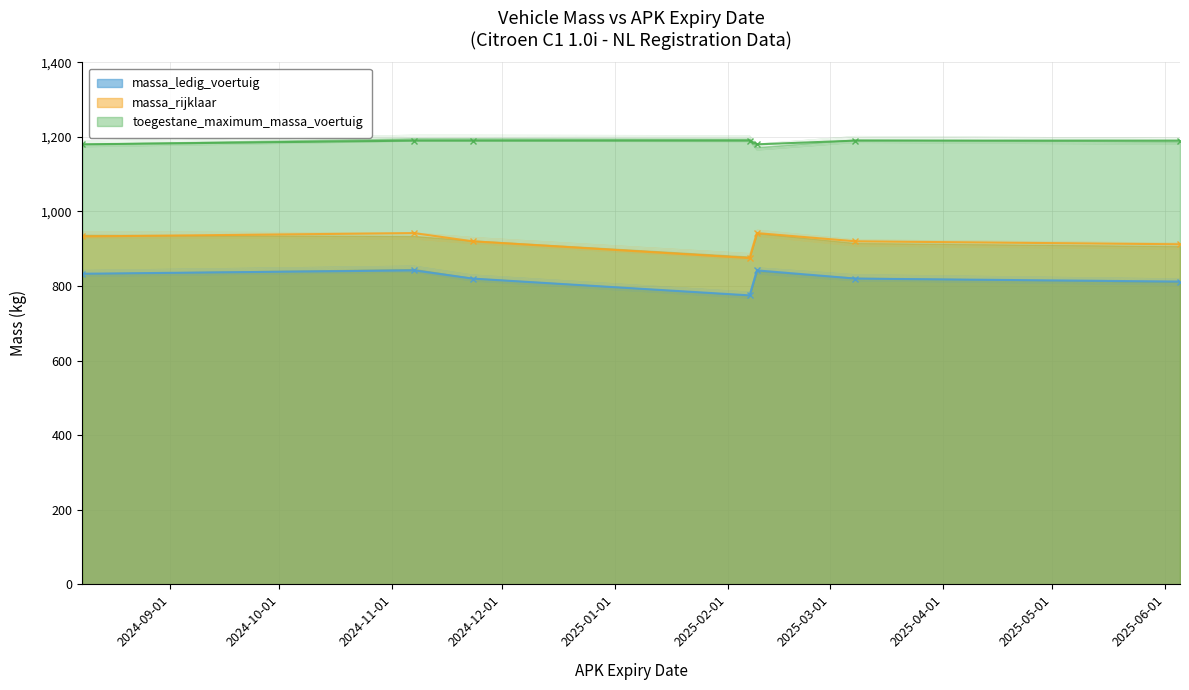

How many massa_rijklaar values are between 912 and 942?

6